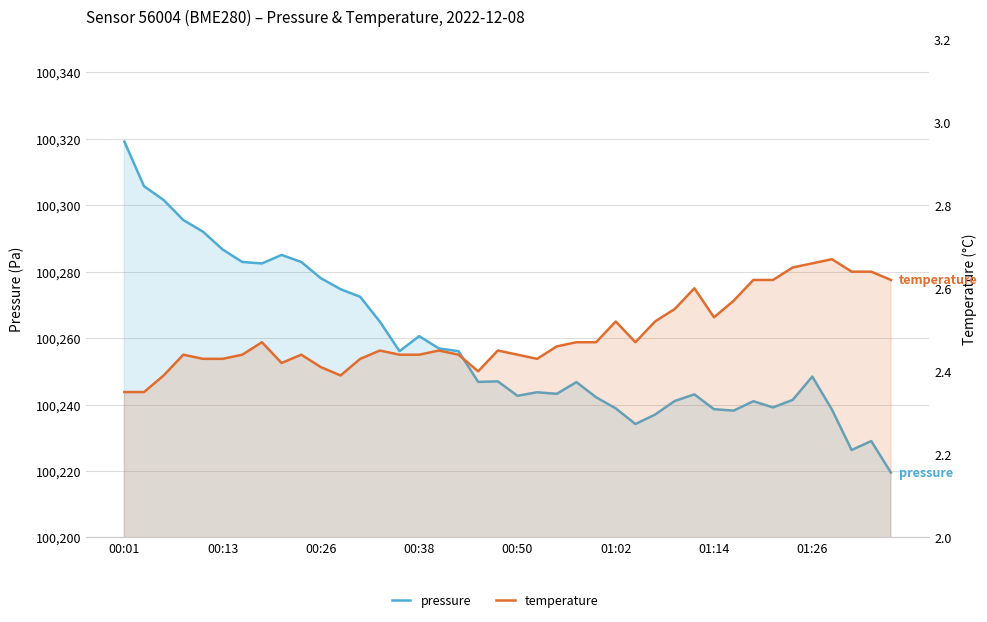

What are all the series names shown in the legend?

pressure, temperature